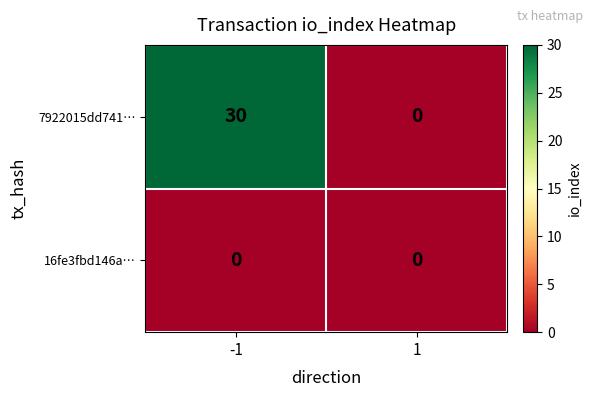

At how many categories does at least one series exceed 3?

1